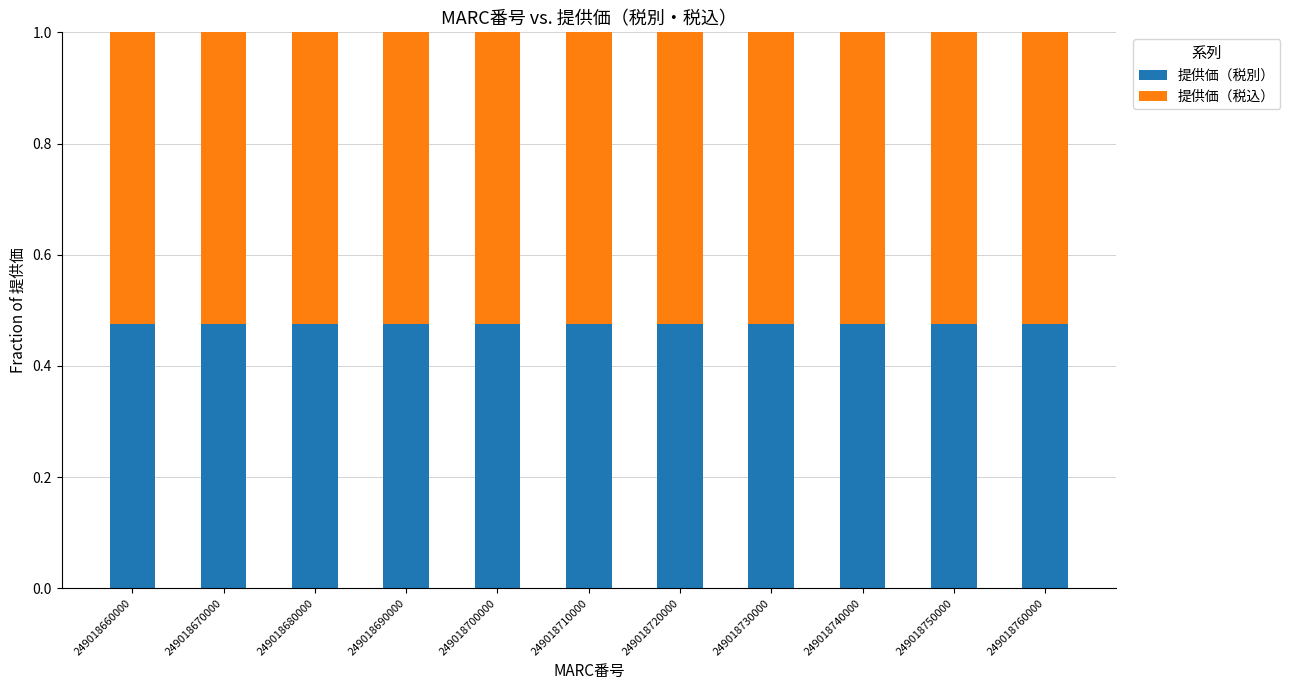

What is the sum of the 提供価（税別） values at 249018740000 and 249018700000?

1.0